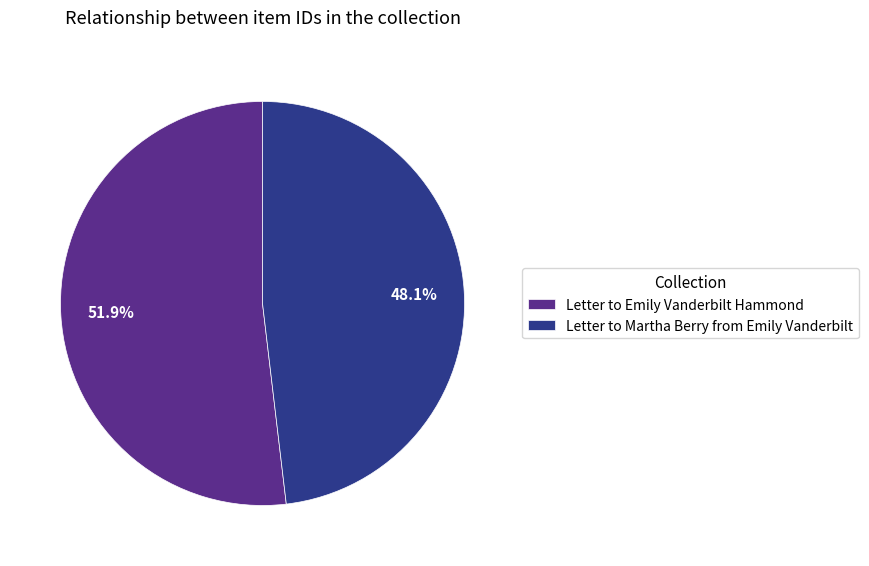

To the nearest percent, what is the difference between the largest and smallest slice percentages?

4%